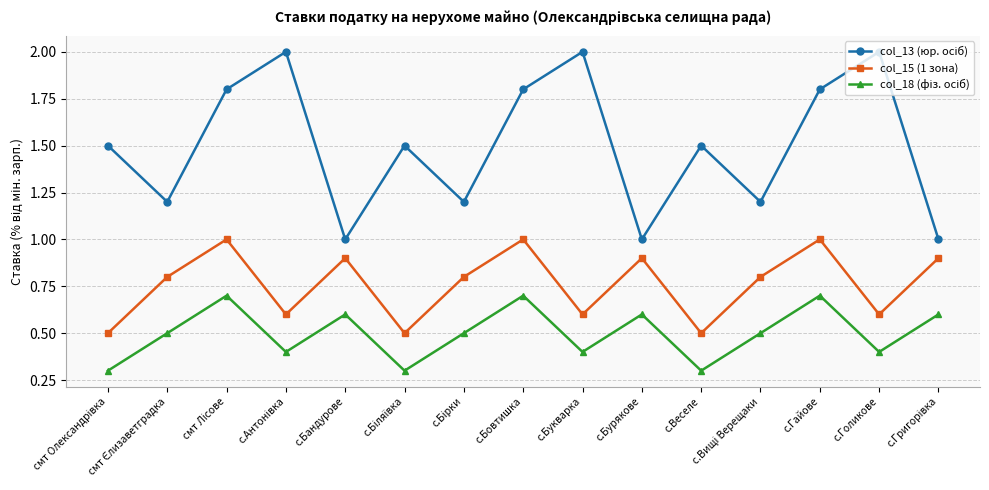

What is the minimum value shown in the chart?

0.3